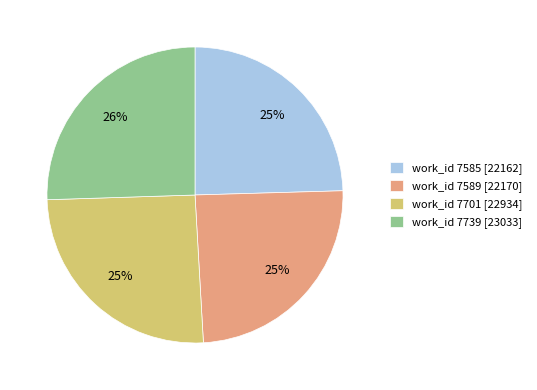

To the nearest percent, what percentage of the pie is work_id 7589 [22170]?

25%